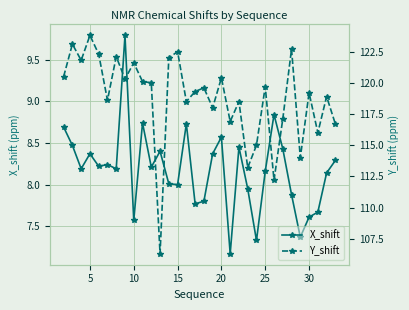

True or false: Y_shift and X_shift intersect in this chart.

False